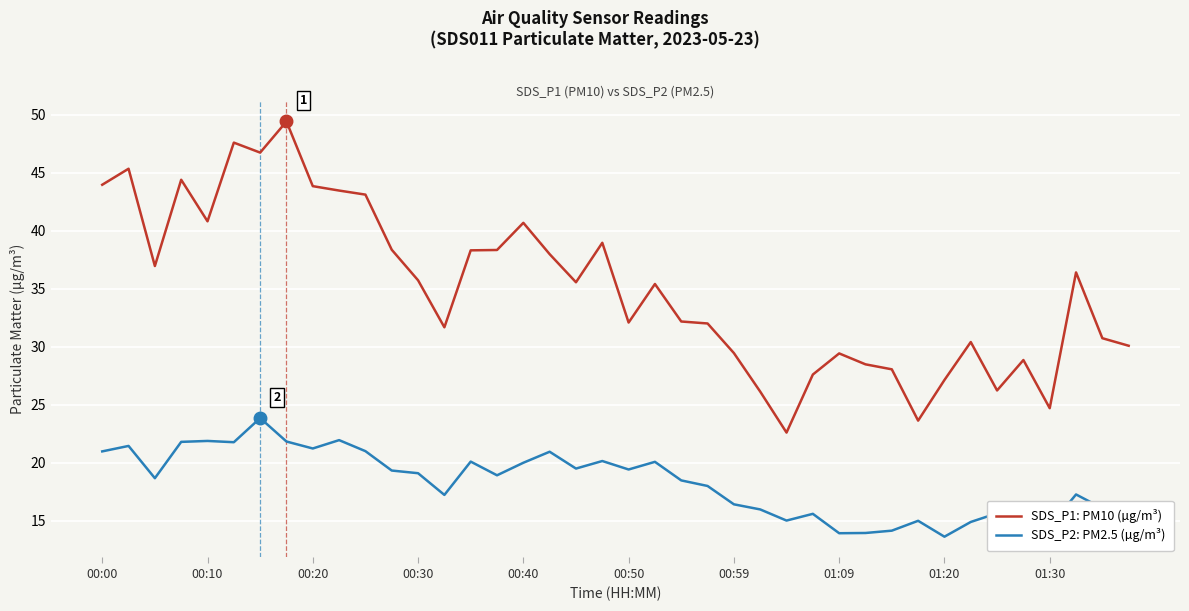

List the series in order of their overall mean, highest first.

SDS_P1: PM10 (µg/m³), SDS_P2: PM2.5 (µg/m³)